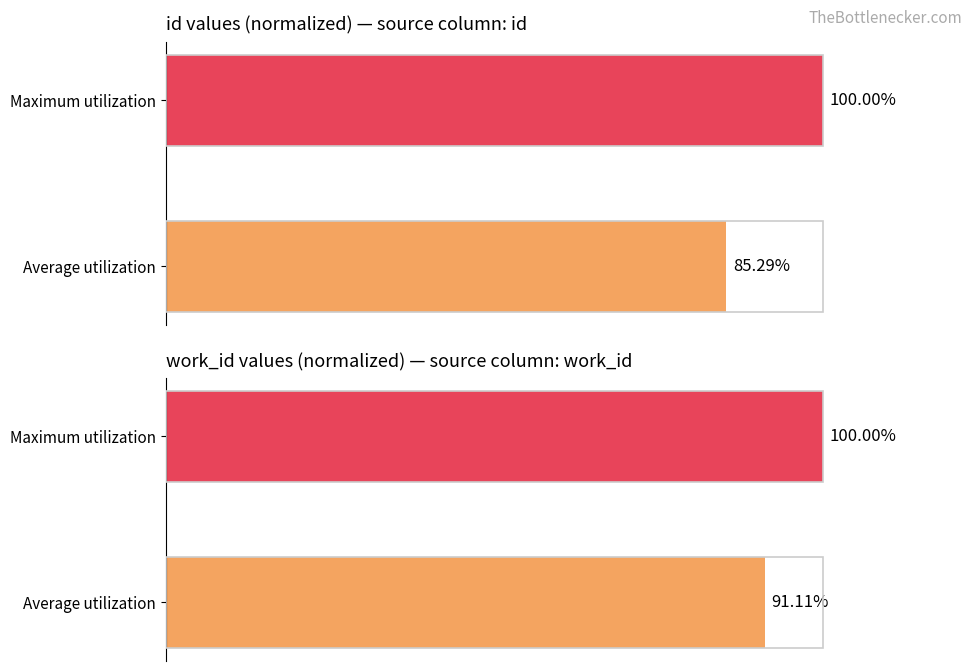

Is it true that id equals 85.3 at Average utilization?

True